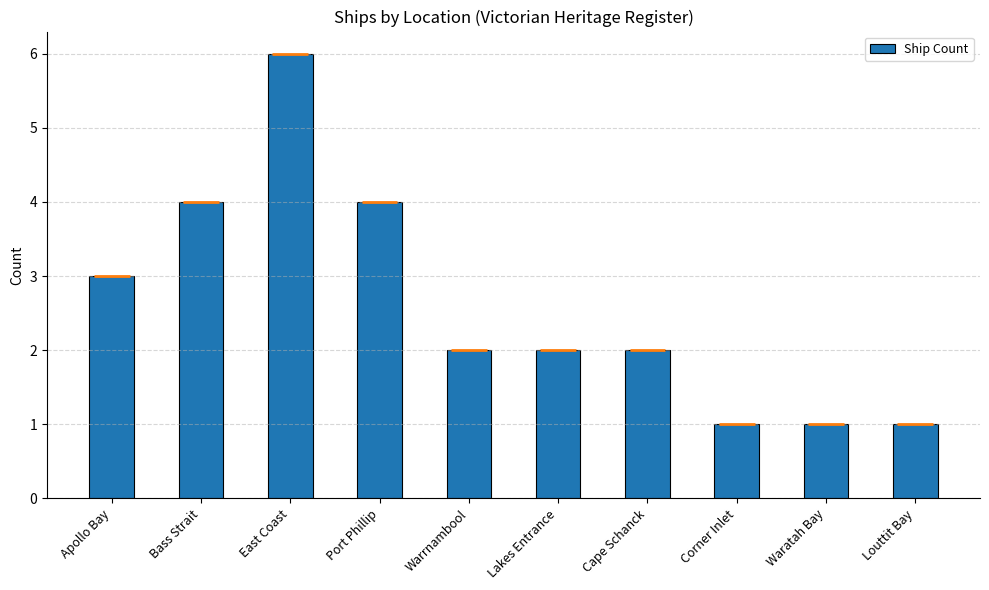

What is the sum of all values?

26